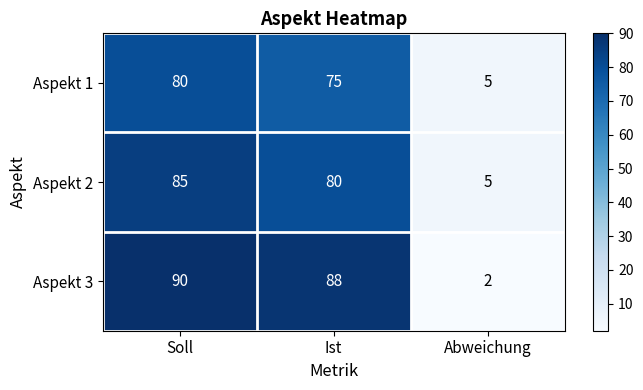

At which category is the sum across all series the highest?

Soll